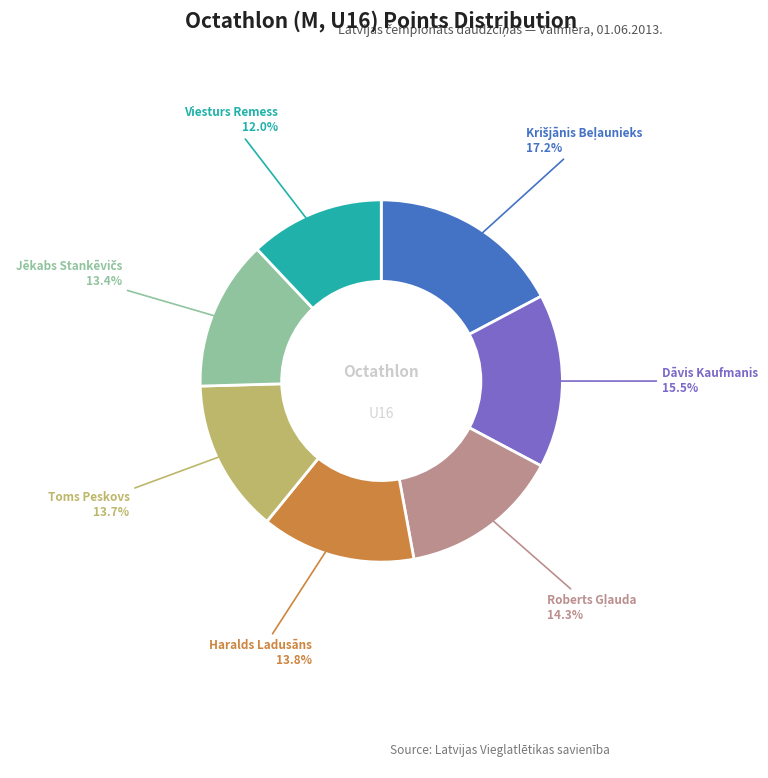

To the nearest percent, what is the difference between the largest and smallest slice percentages?

5%